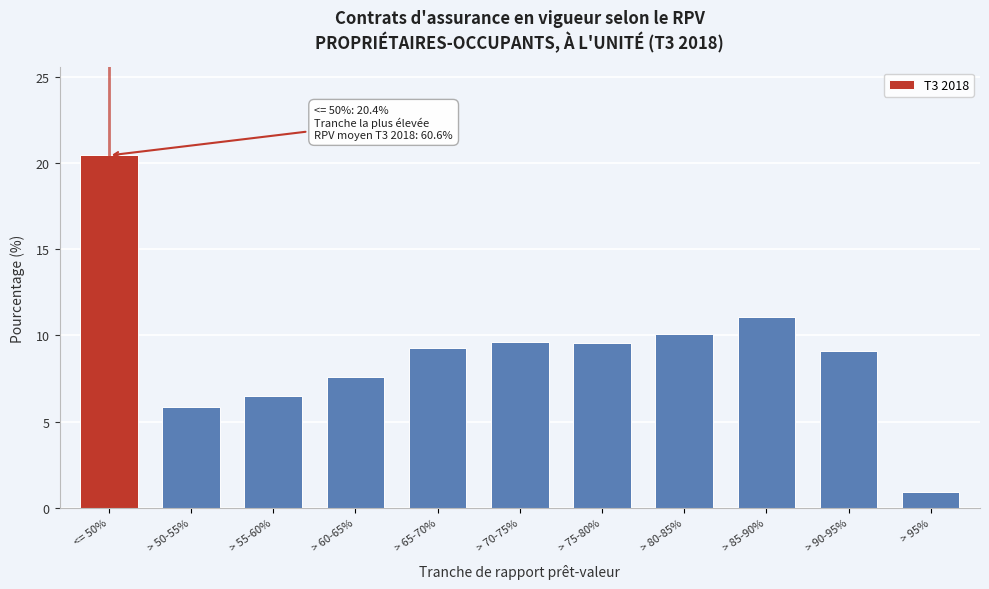

Reading right to left, transcribe all the data shown in this chart.

> 95%=0.9	> 90-95%=9.1	> 85-90%=11.1	> 80-85%=10.1	> 75-80%=9.6	> 70-75%=9.6	> 65-70%=9.3	> 60-65%=7.6	> 55-60%=6.5	> 50-55%=5.8	<= 50%=20.4